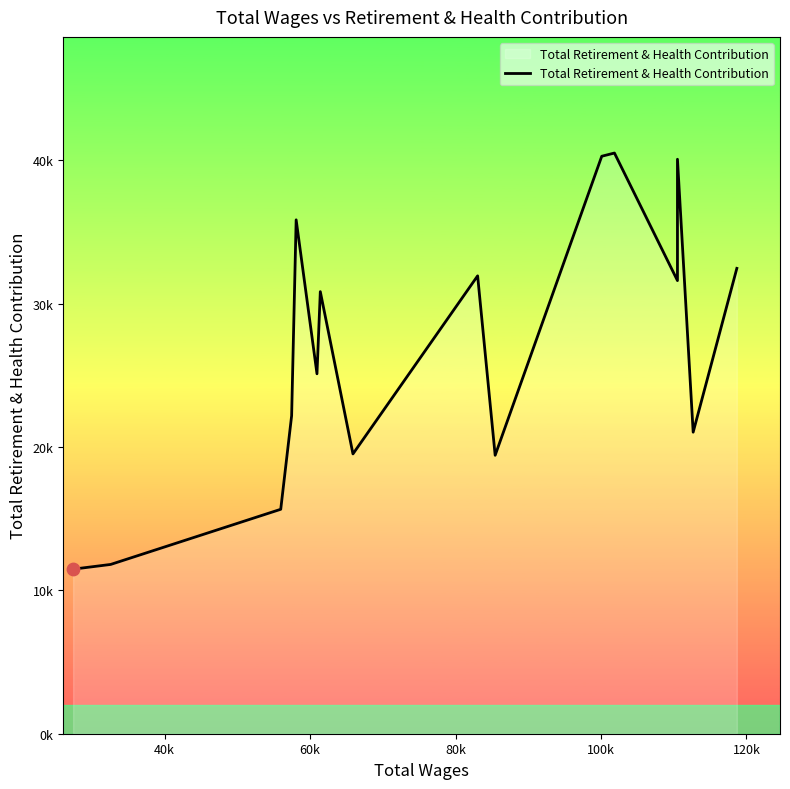

What is the change in value from 60k to 100k?

+10370